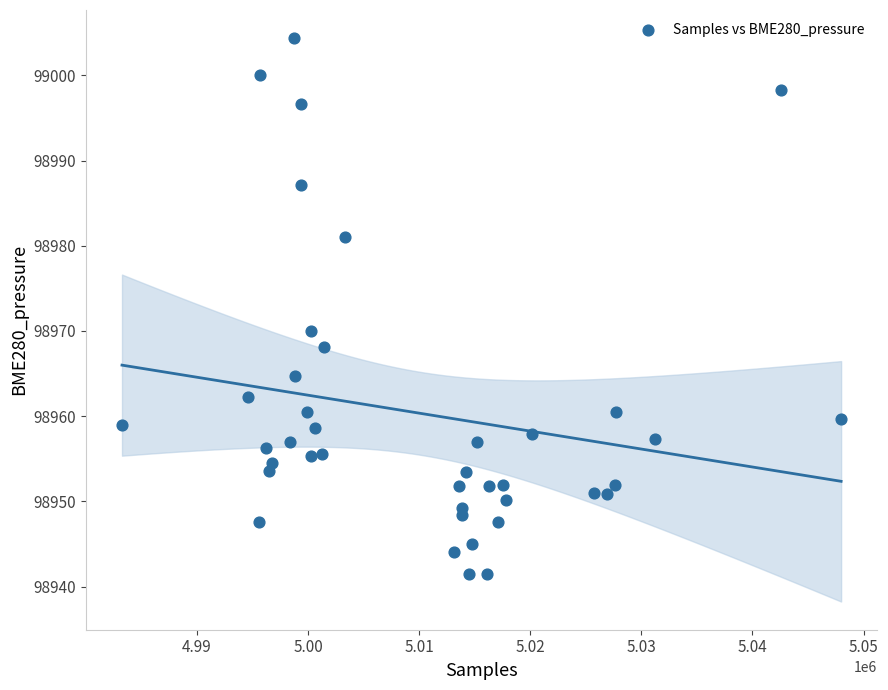

What Y value in the scatter plot is closest to 98972?

98970.0